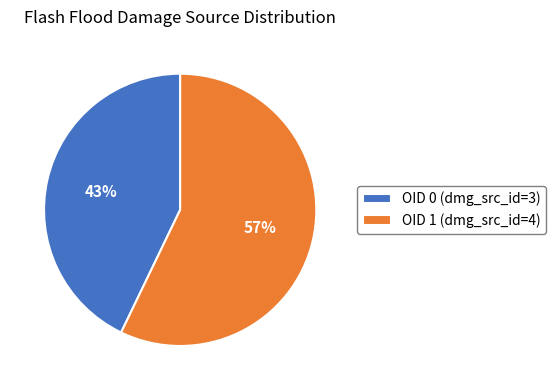

What is the smallest slice in the pie chart?

OID 0 (dmg_src_id=3)